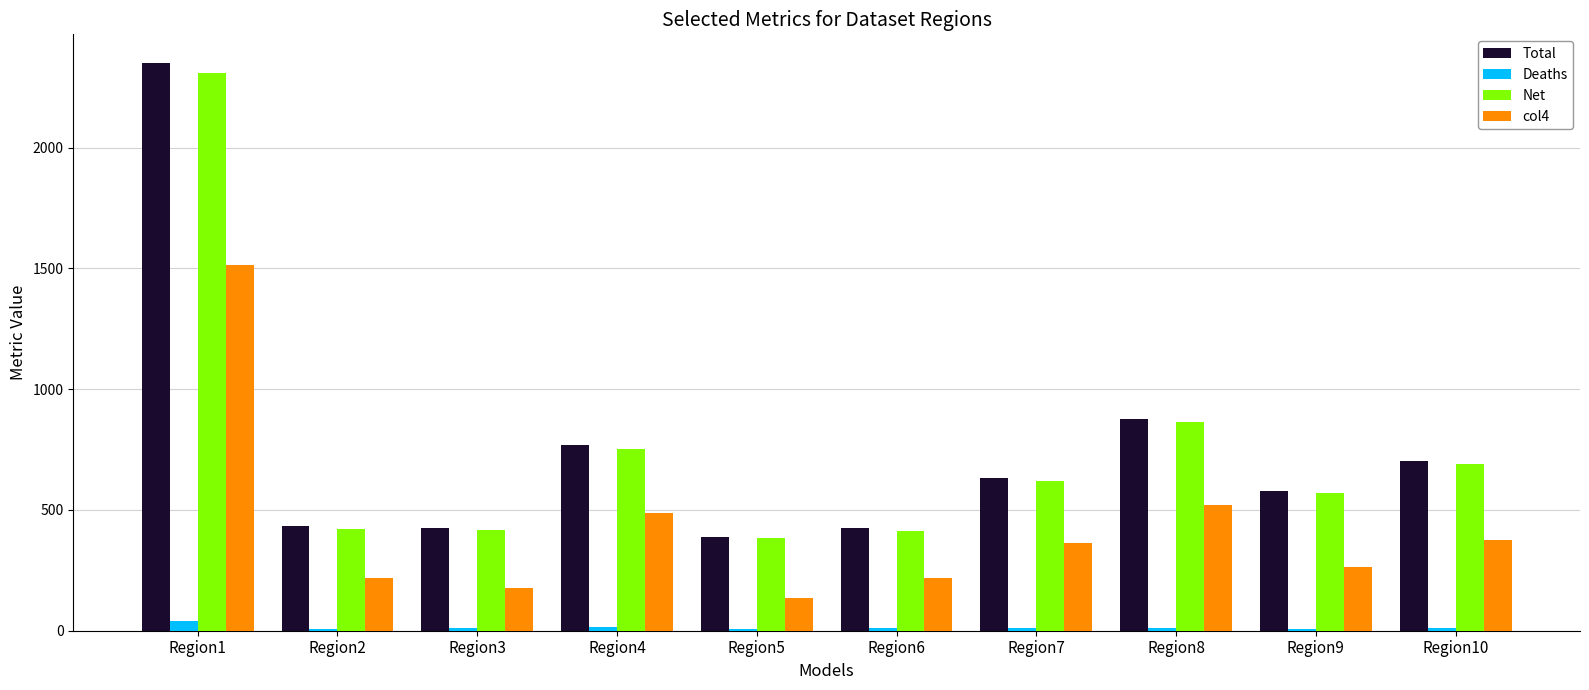

What value does the Net series have at Region10?

692